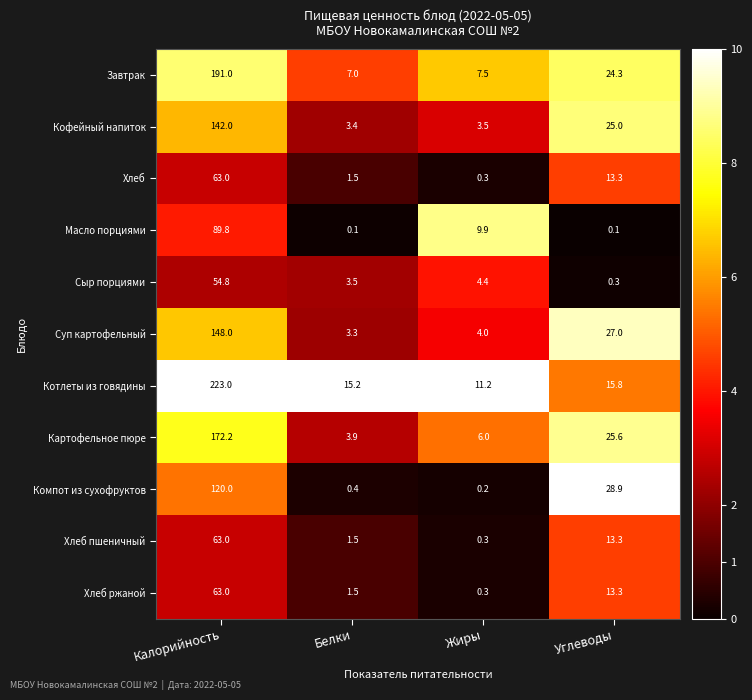

Which label corresponds to the largest value in the chart?

Калорийность